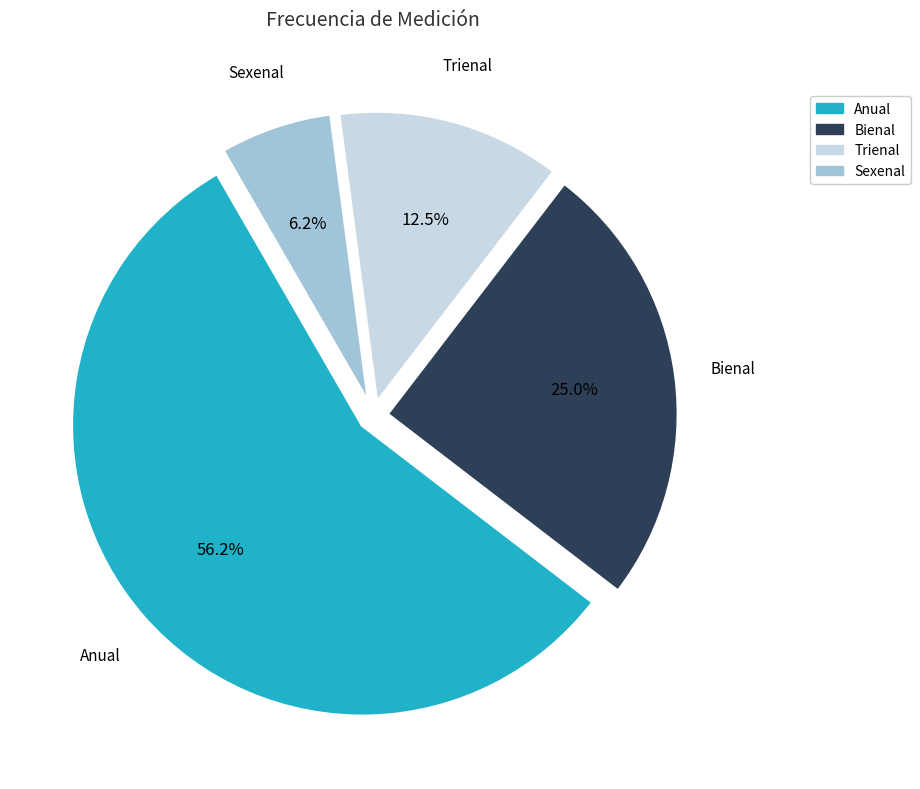

How much of the chart is everything except Trienal?

87.5%